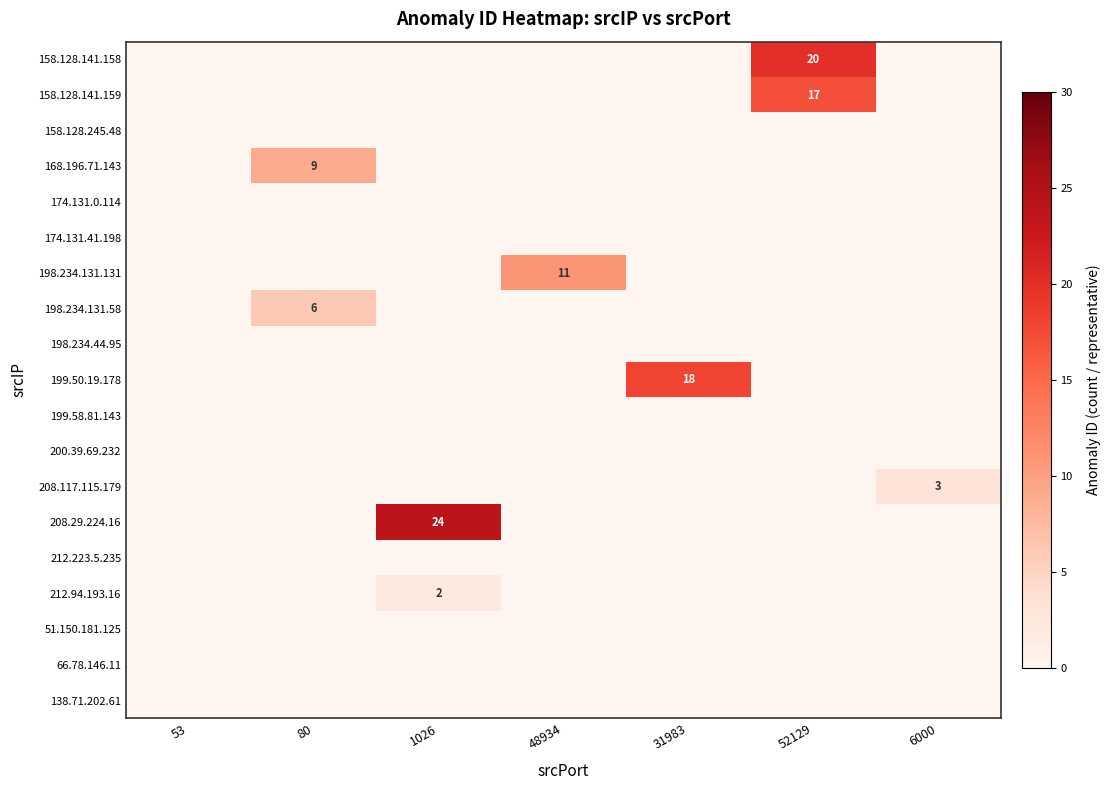

The 158.128.141.159 series shows 25 at 52129. True or false?

False